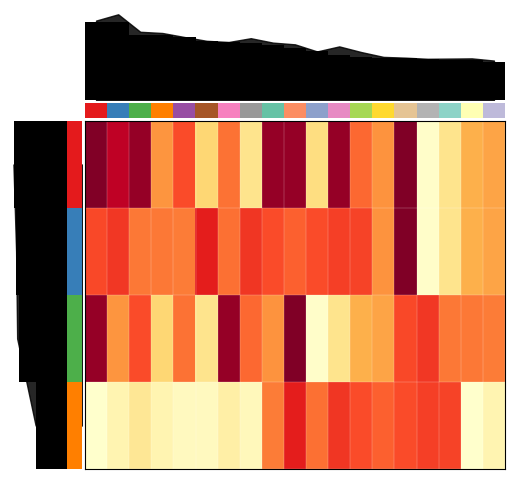

What is the difference between the maximum and minimum values in the 3.0 series?

33.5